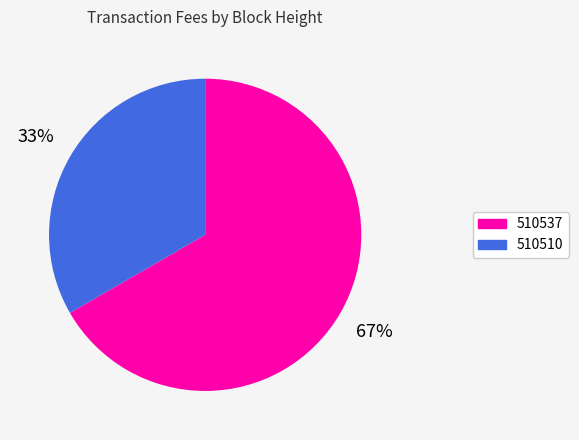

To the nearest percent, what is the combined percentage of 510537 and 510510?

100%